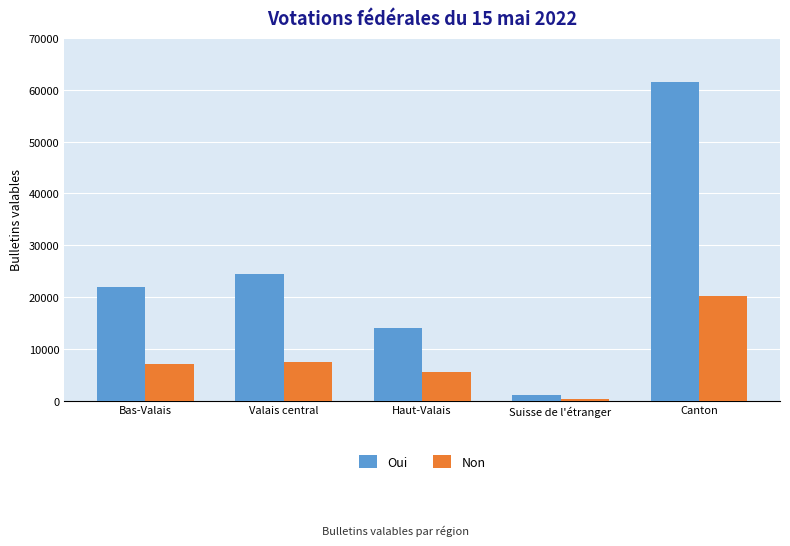

What is the label of the 1st bar from the left?

Bas-Valais